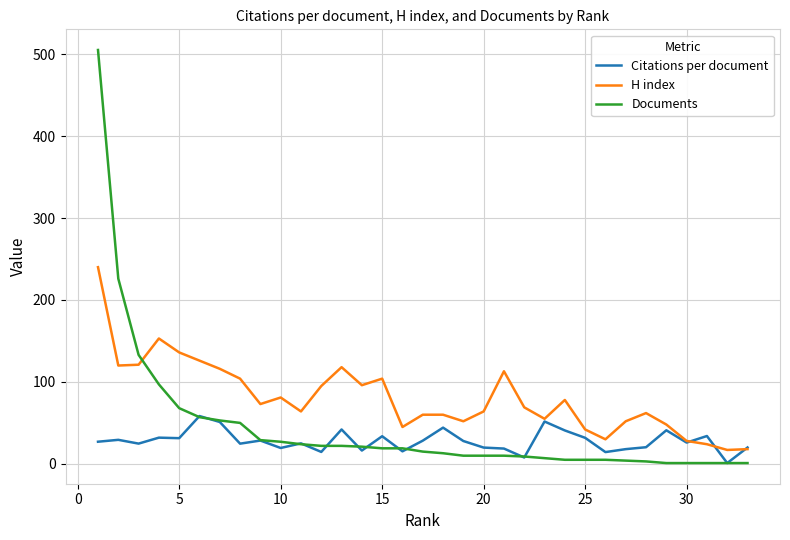

List the series in order of their peak value, lowest first.

Citations per document, H index, Documents